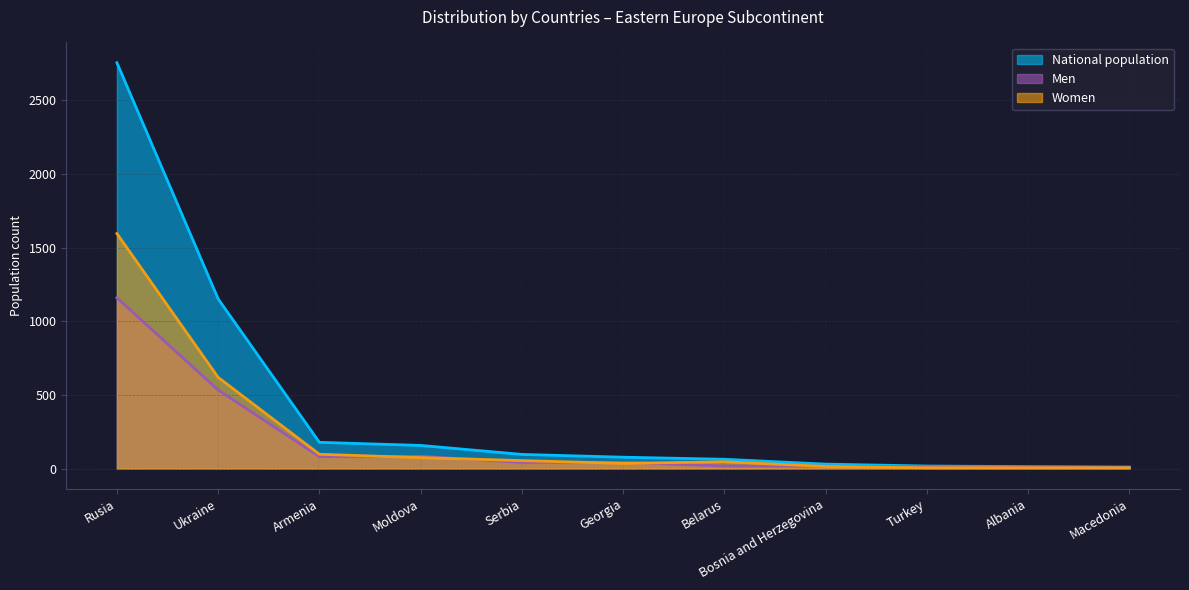

Is the value of National population at Ukraine greater than the value of Men at Albania?

Yes